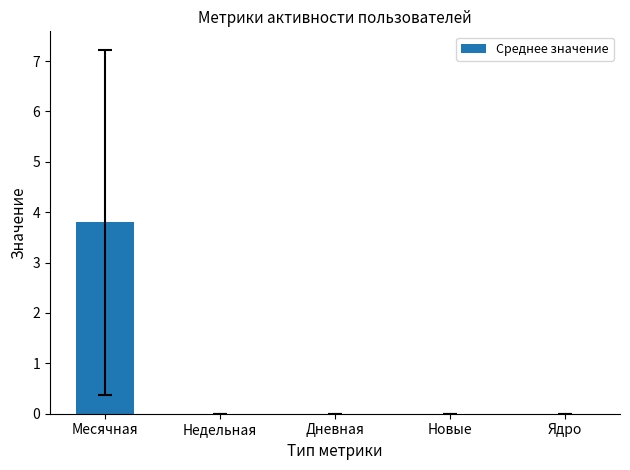

Reading right to left, list all the values displayed in this chart.

0.0	0.0	0.0	0.0	3.8